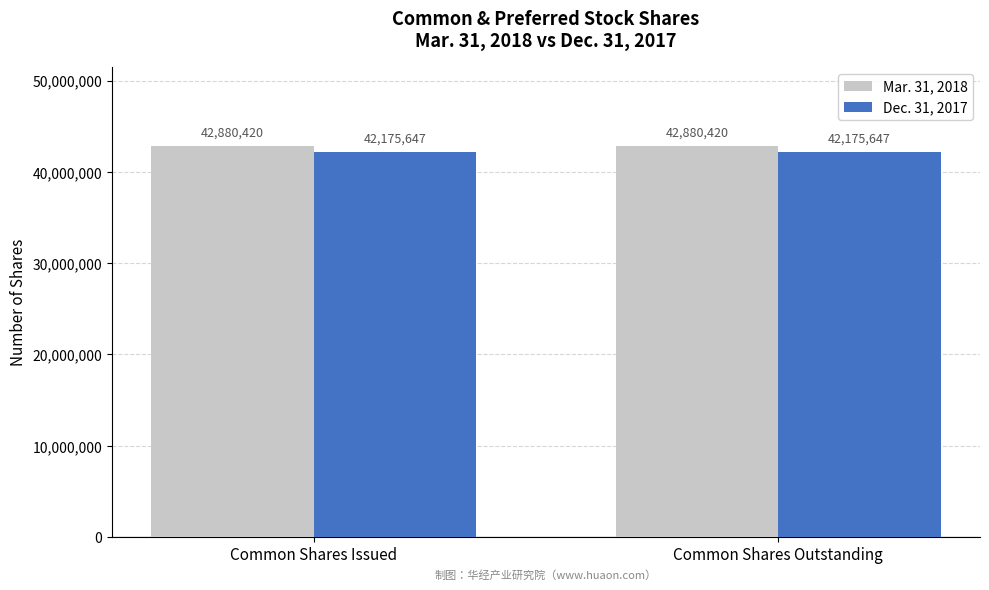

What is the label of the 1st bar from the right?

Common Shares Outstanding